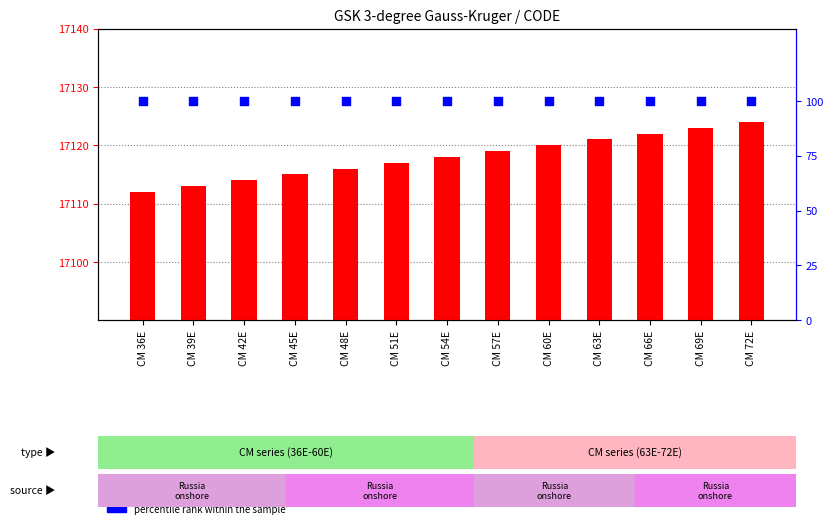

Is the value of count at CM 69E greater than the value of percentile rank within the sample at CM 57E?

Yes